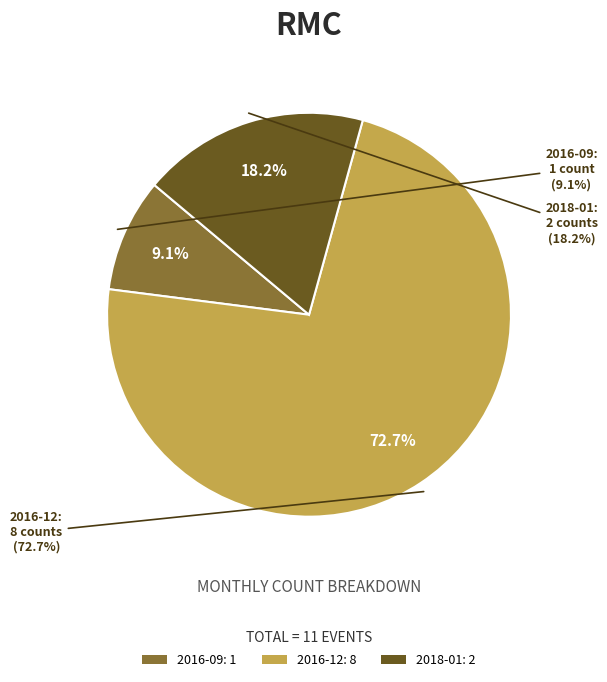

Which category has the smallest portion of the pie?

2016-09